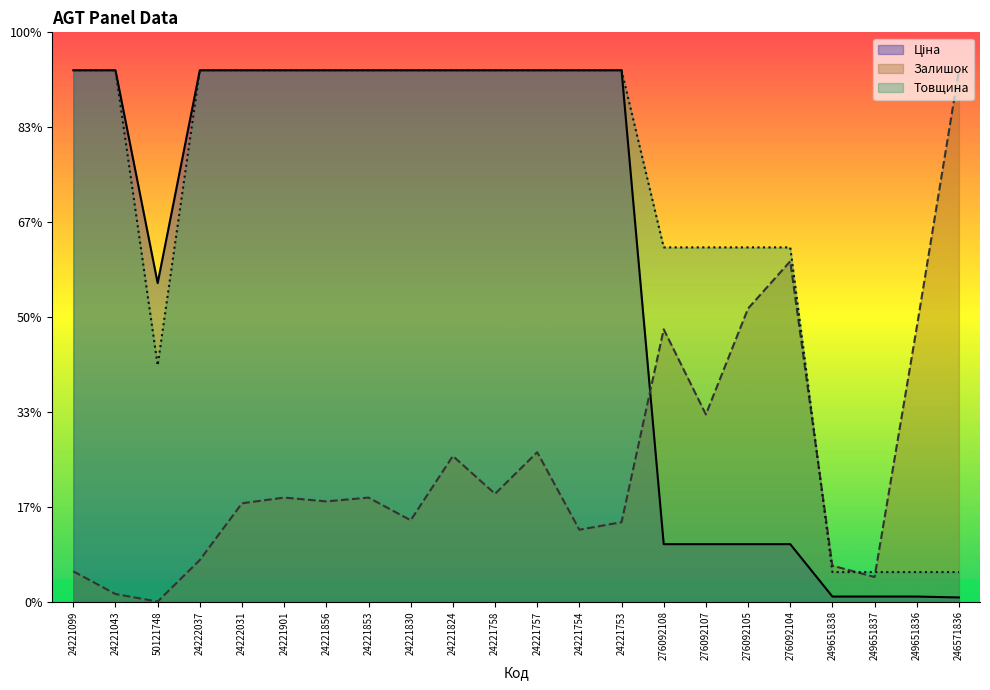

At how many categories does at least one series exceed 255?

14